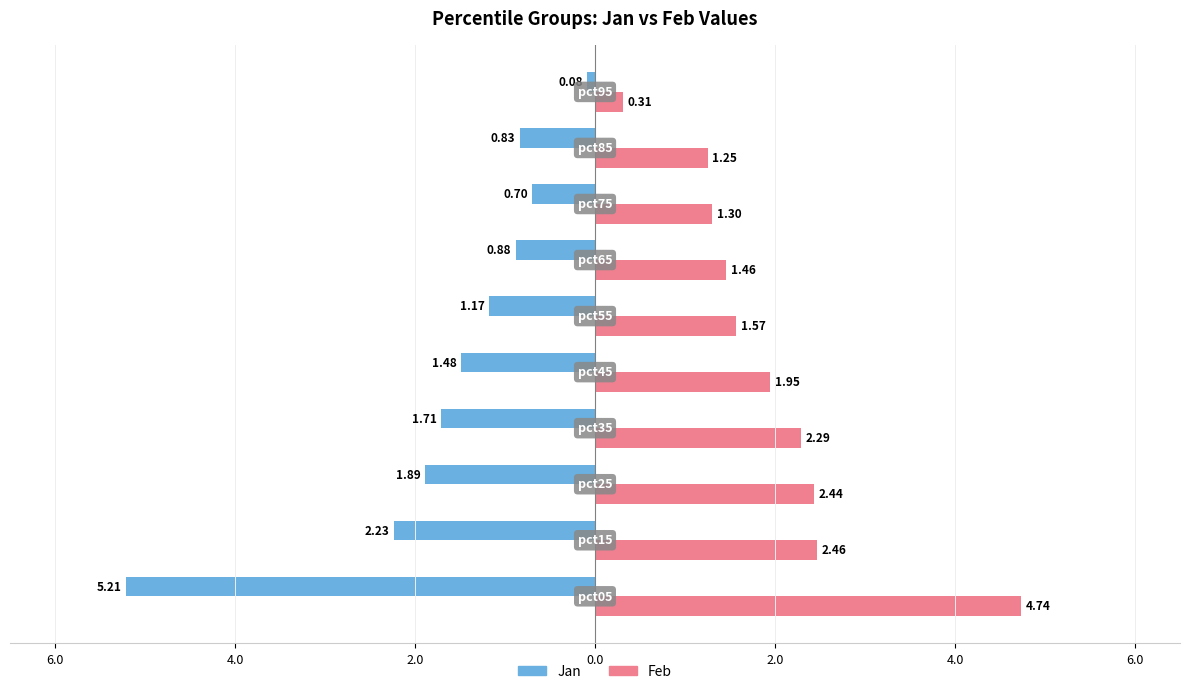

What are all the series names shown in the legend?

Jan, Feb